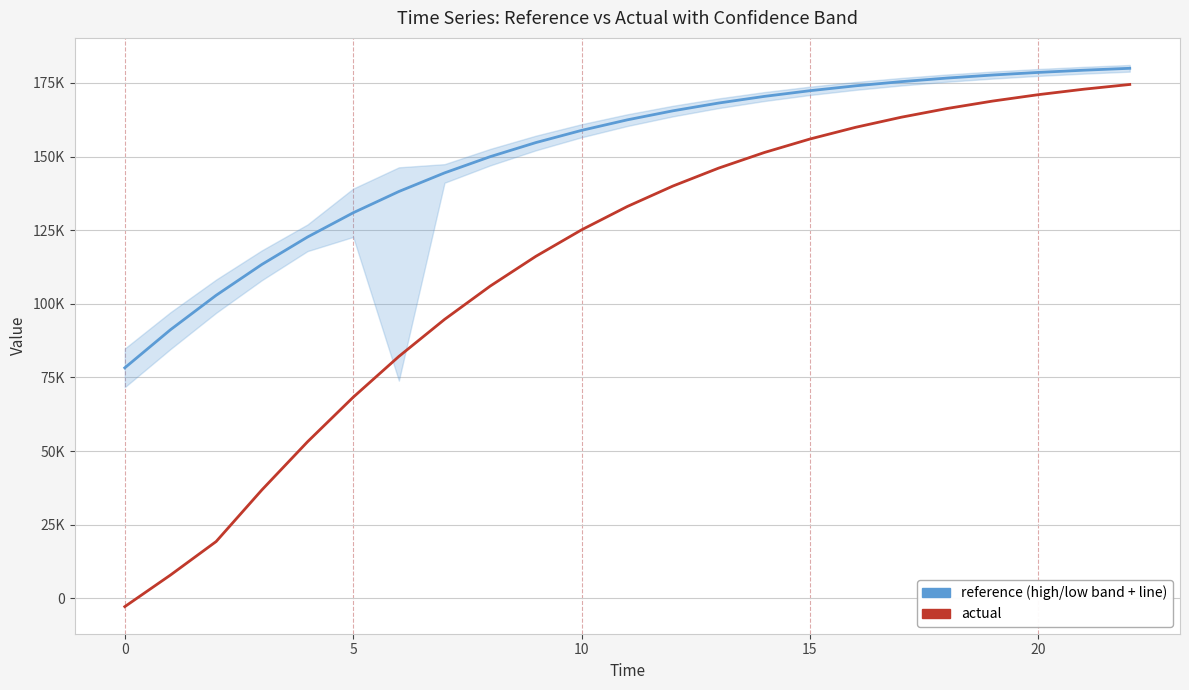

Which label corresponds to the largest value in the chart?

22